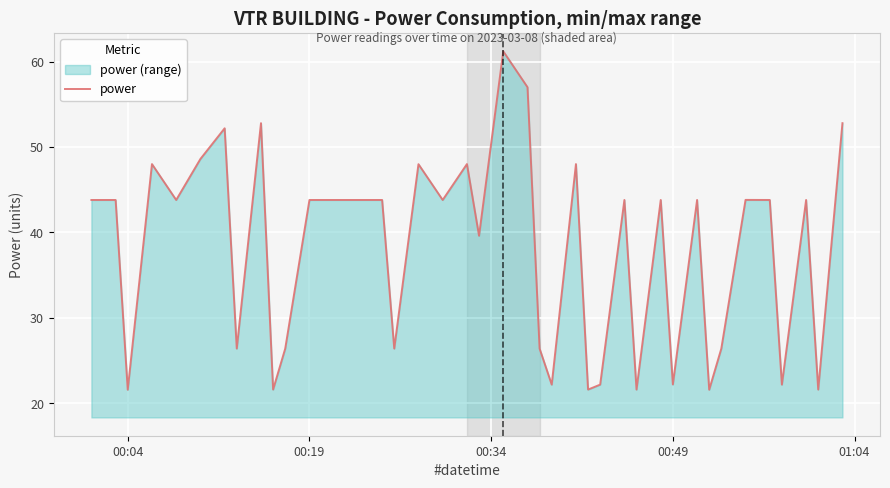

What is the sum of all values?

1519.8